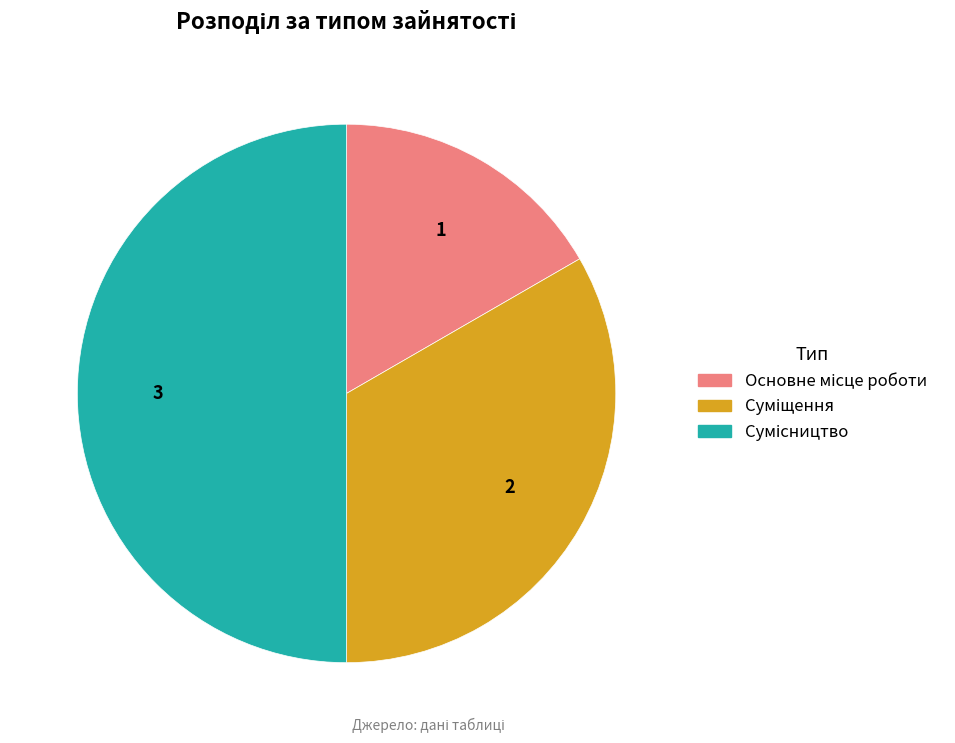

What percentage is the Суміщення slice, to the nearest percent?

33%